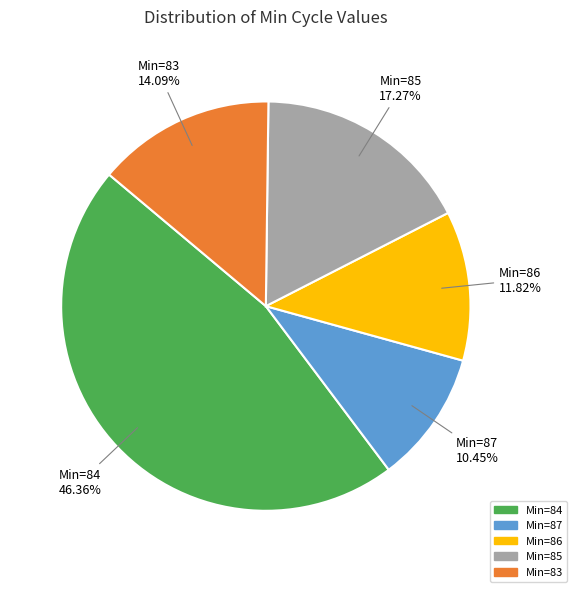

Is there any slice that represents more than half of the pie?

No